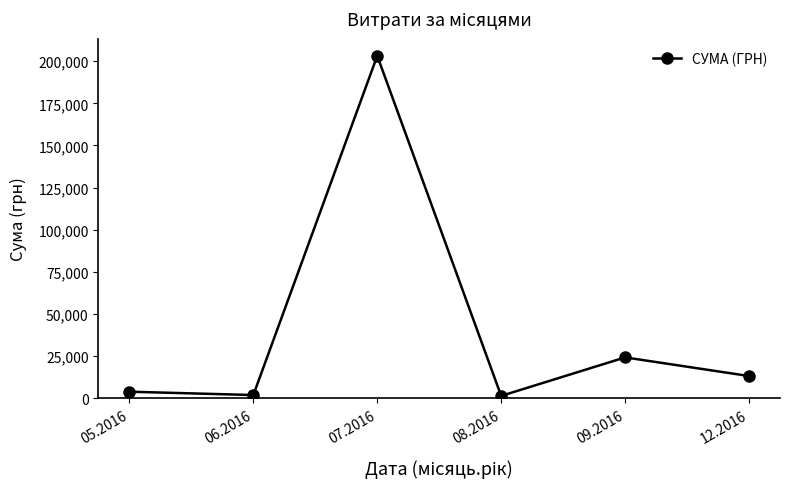

True or false: the data shows 16253.2 at 09.2016.

False